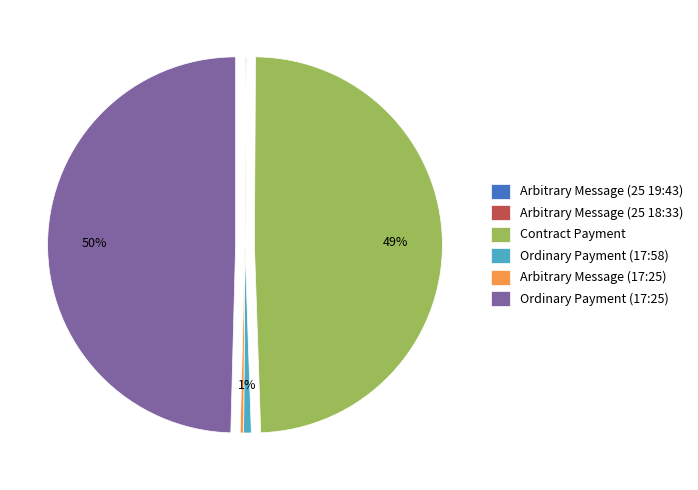

Is Arbitrary Message (17:25) the majority of the pie?

No